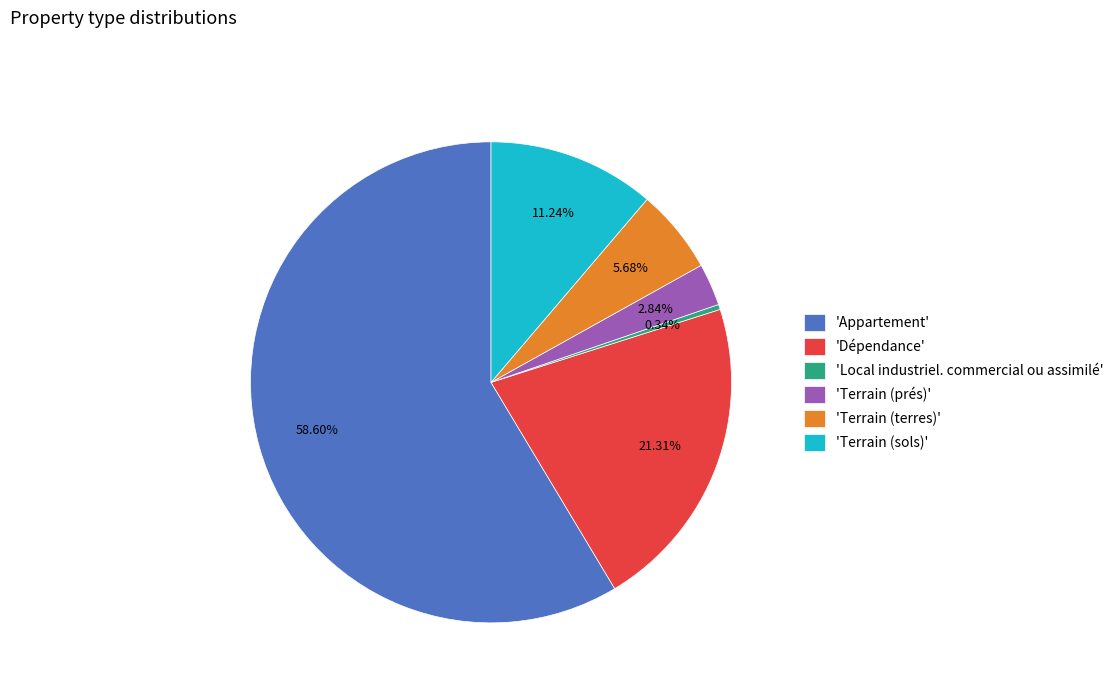

To the nearest percent, what is the difference between the largest and smallest slice percentages?

58%